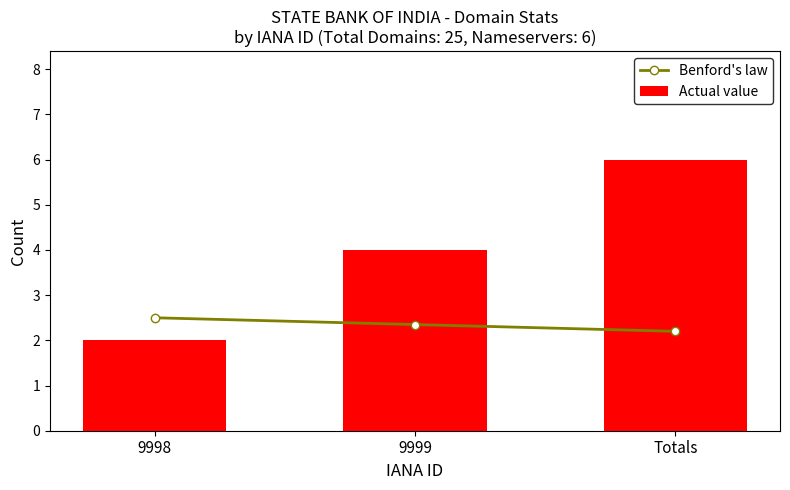

Where does the Actual value series first go above 4?

Totals